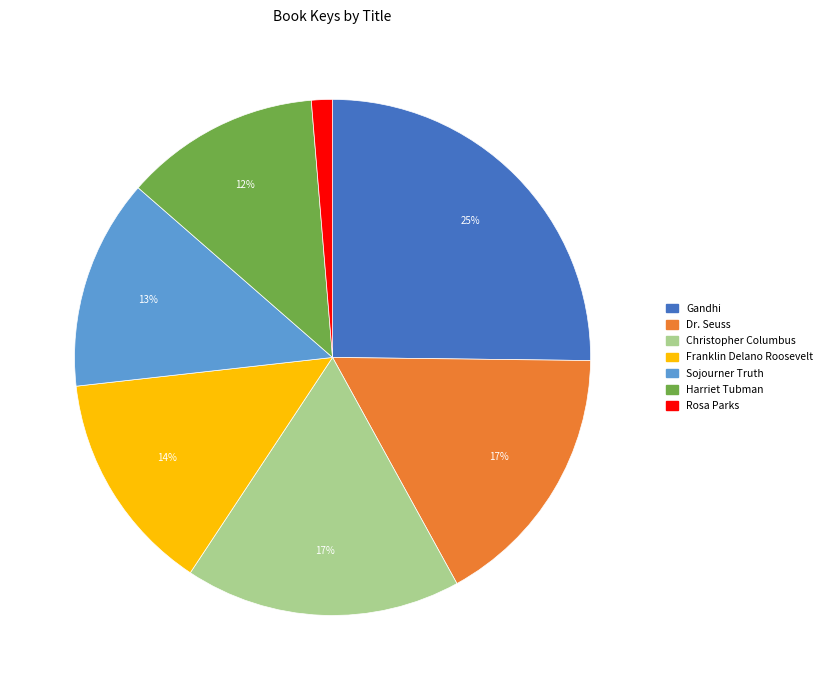

To the nearest percent, what is the difference between the largest and smallest slice percentages?

24%